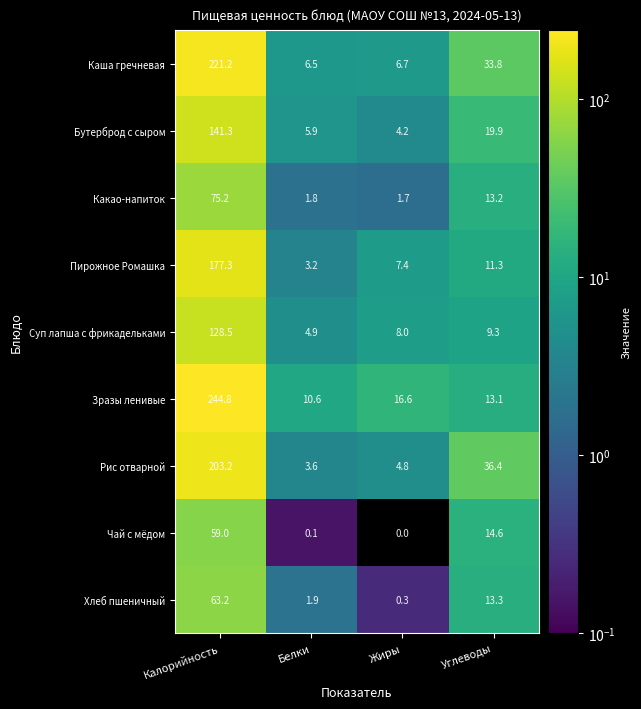

Read the Чай с мёдом value at Калорийность.

59.0